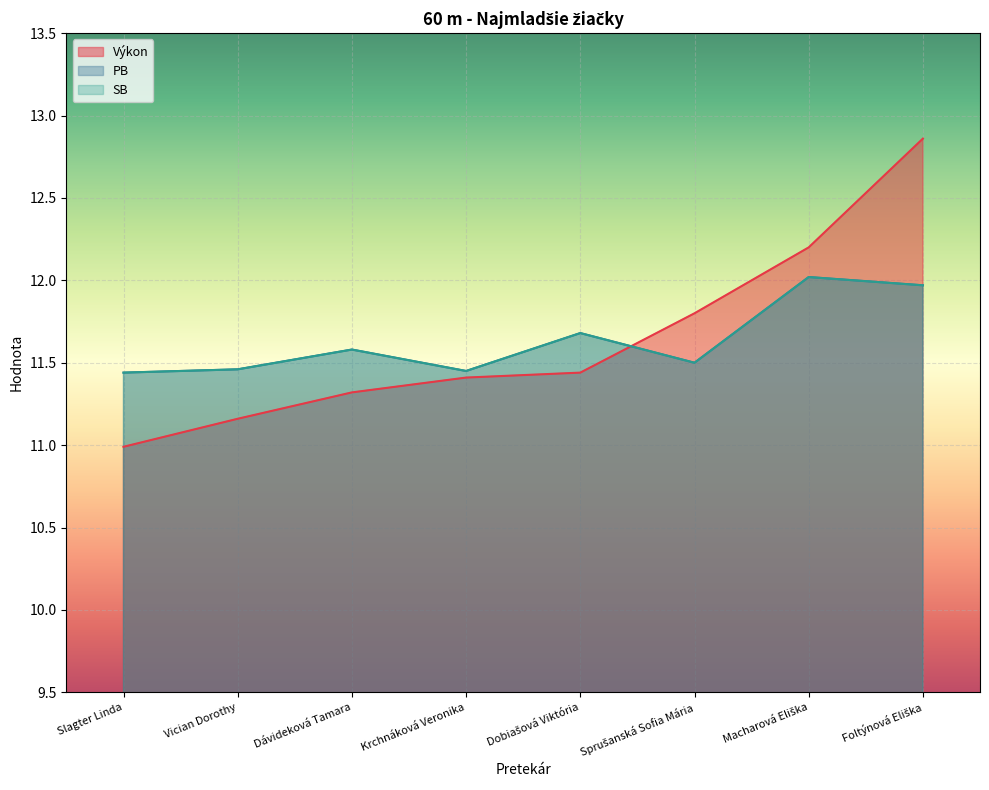

Rank the series at Foltýnová Eliška from lowest to highest value.

PB, SB, Výkon